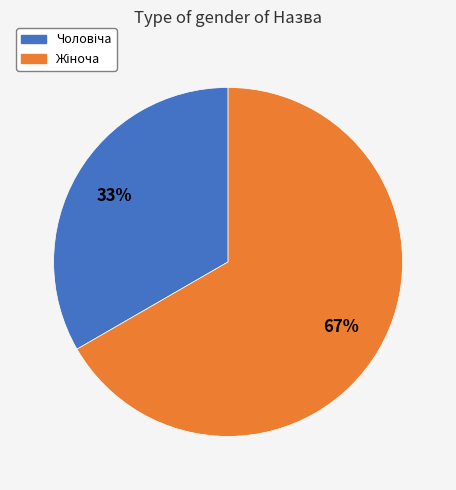

To the nearest percent, what is the average slice percentage?

50%